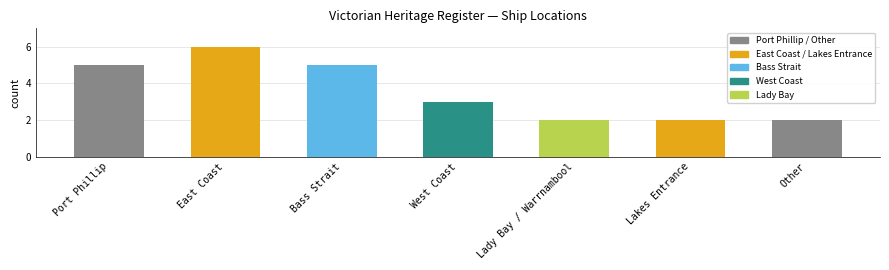

What is the sum of the values at Bass Strait and Lakes Entrance?

7